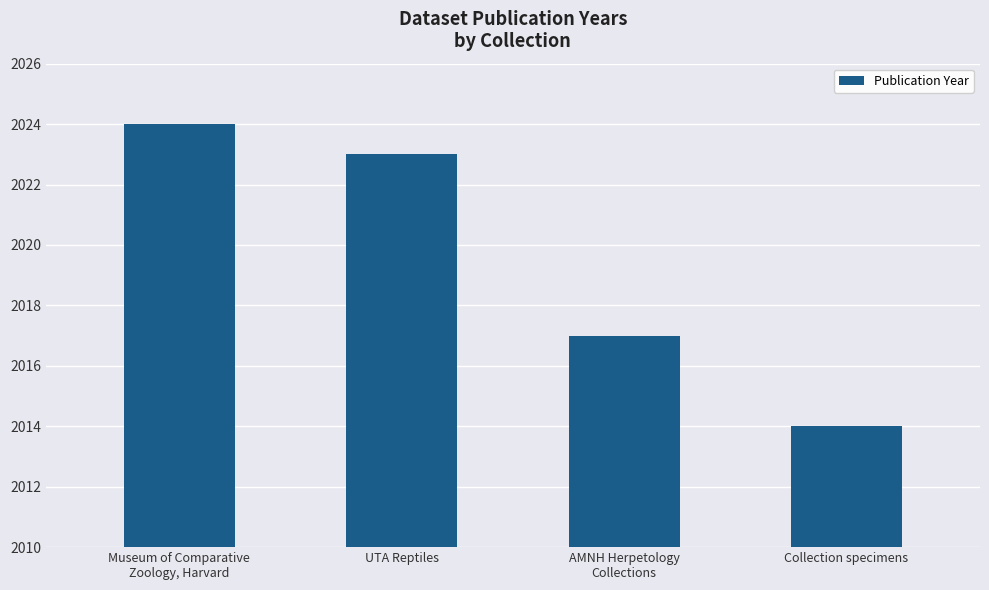

Rank the categories by value from highest to lowest.

Museum of Comparative
Zoology, Harvard, UTA Reptiles, AMNH Herpetology
Collections, Collection specimens